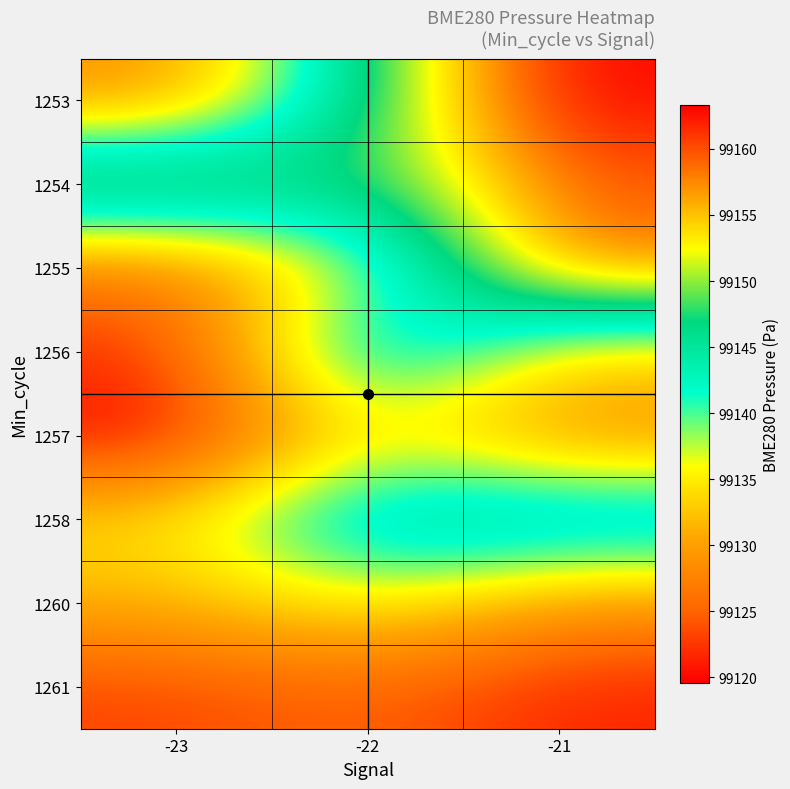

What is the difference between the highest and lowest values at -23?

32.8